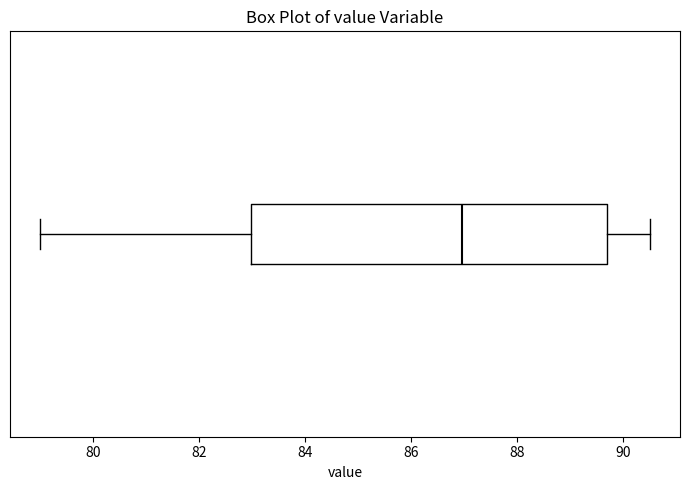

Where is the right edge of the box on the x-axis? The values are not printed on the chart, so give them approximately, as read against the axis.

89.8